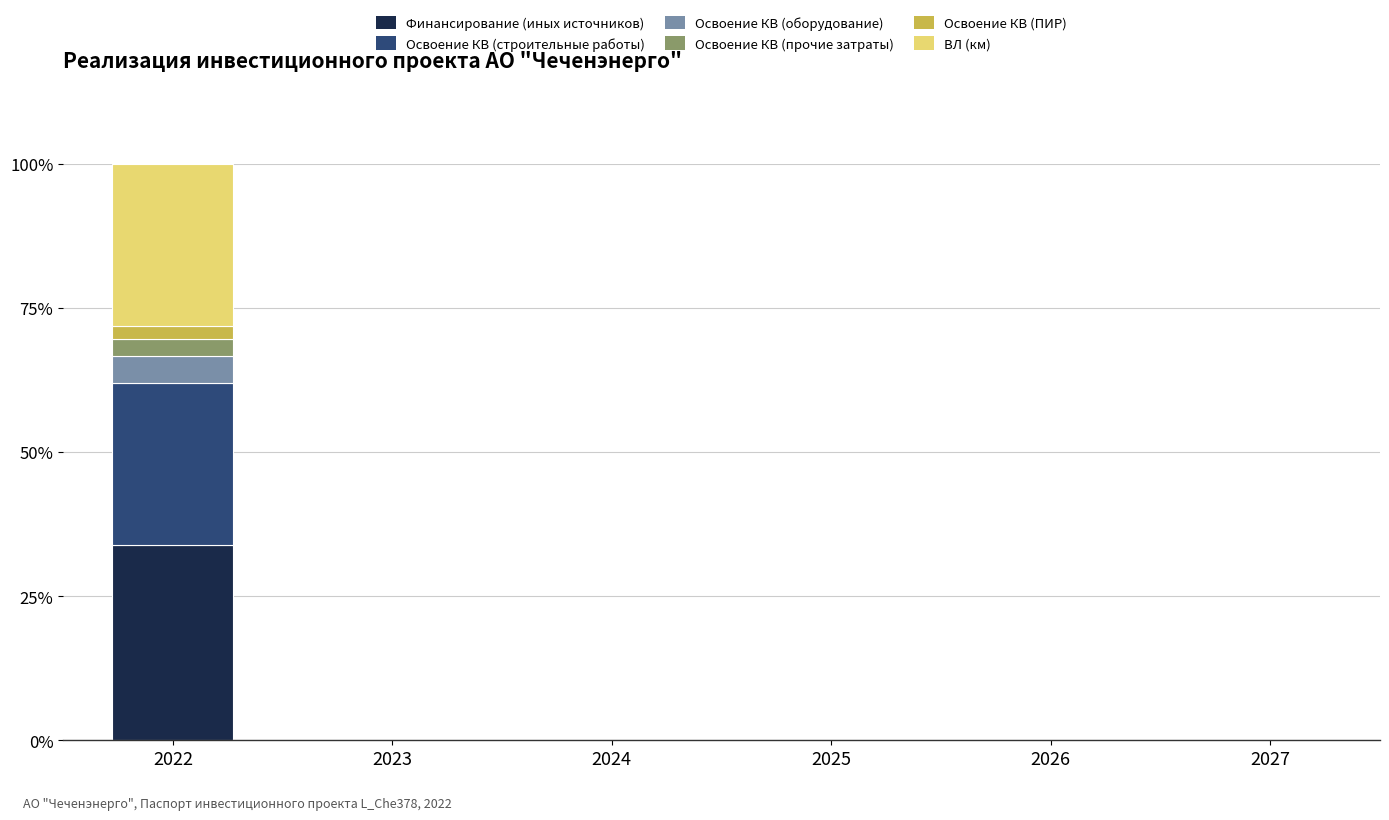

The Финансирование (иных источников) series shows 11.6 at 2025. True or false?

False